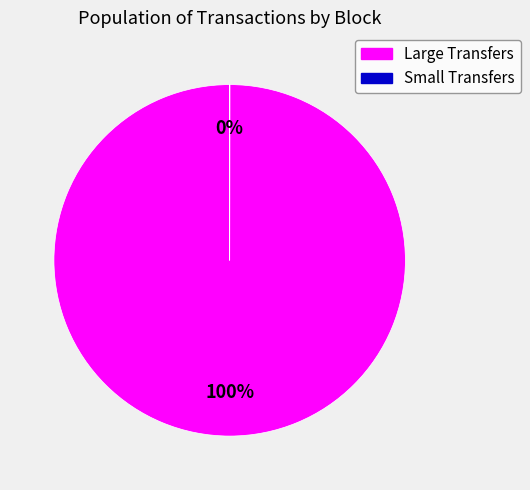

To the nearest percent, what portion does Large Transfers represent?

100%